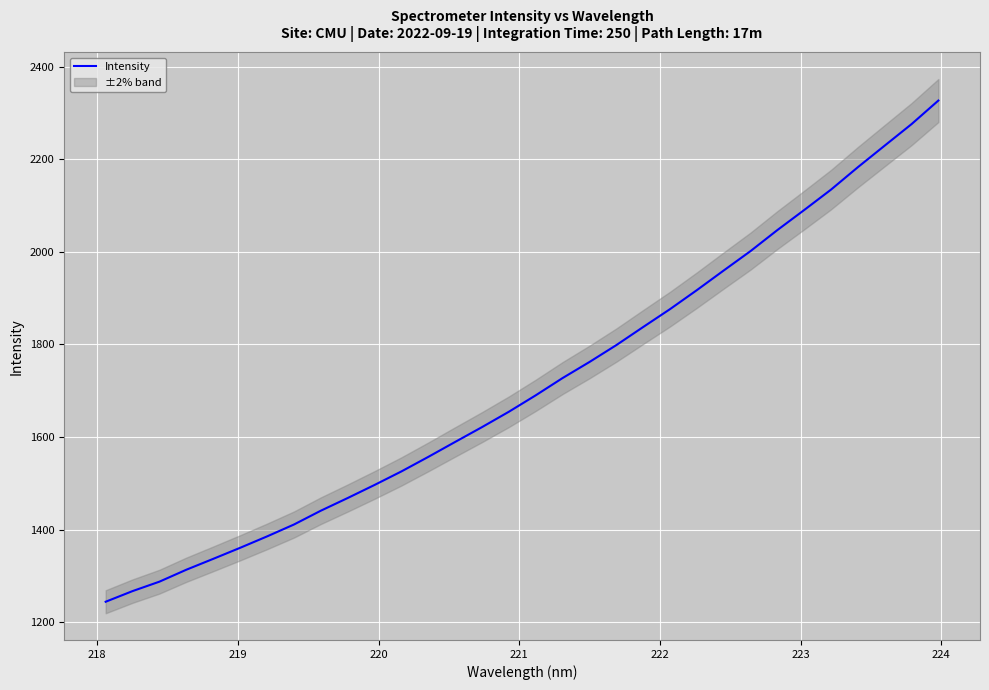

What is the average value?

1713.0